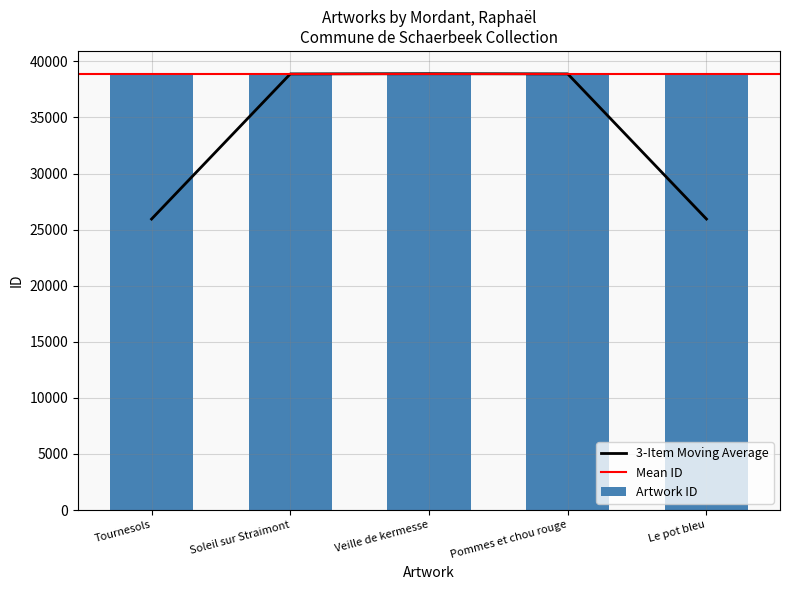

Reading left to right, list all the values displayed in this chart.

Tournesols=38846	Soleil sur Straimont=38983	Veille de kermesse=38818	Pommes et chou rouge=38906	Le pot bleu=38933